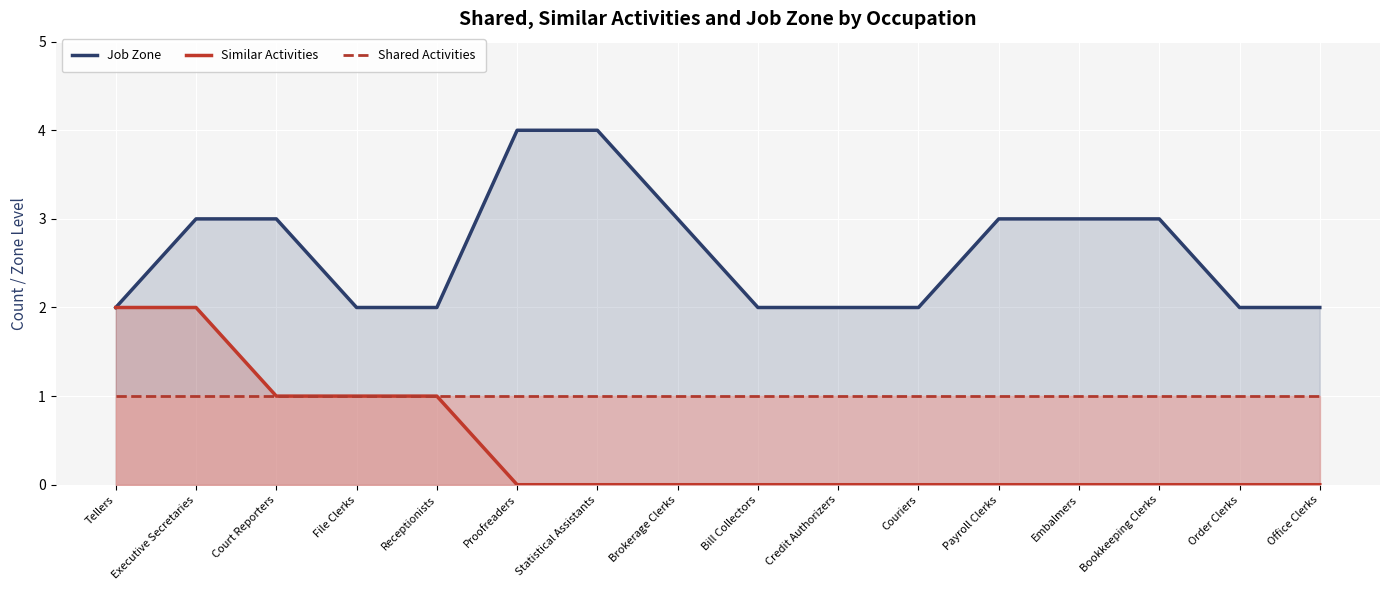

What is the label of the 8th point from the right?

Bill Collectors